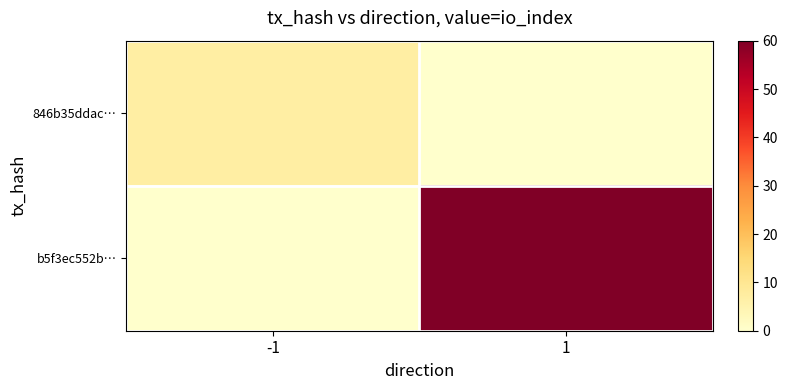

Rank the series by their average value, from highest to lowest.

b5f3ec552b…, 846b35ddac…